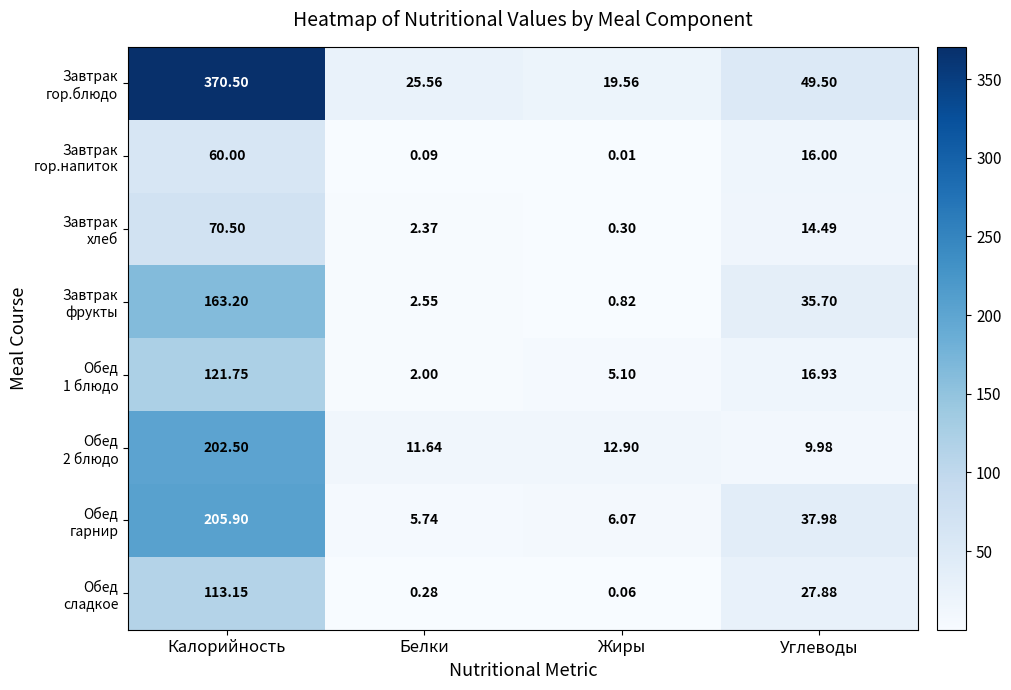

What is the greatest value displayed?

370.5